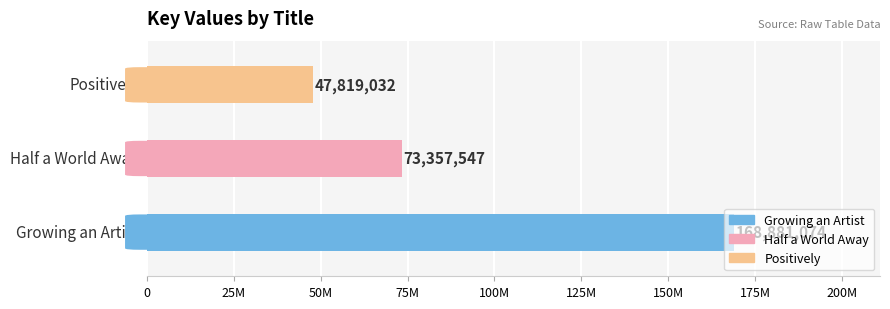

Does the chart contain any negative values?

No